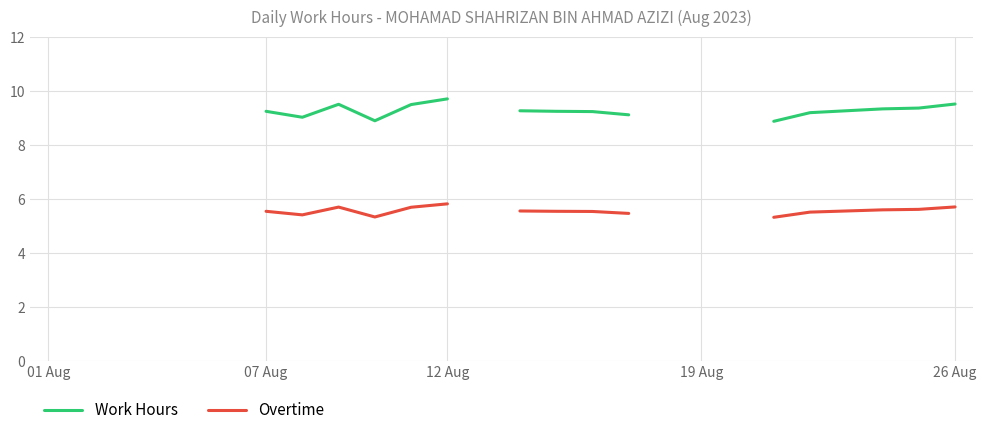

Is the value of Overtime at 13 greater than the value of Work Hours at 22?

No